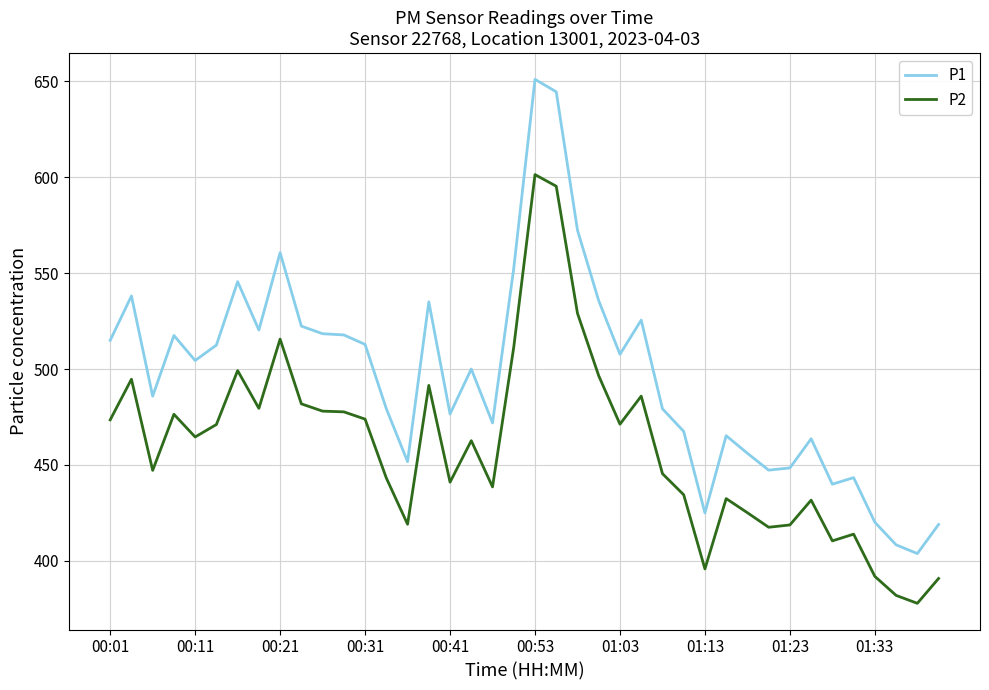

True or false: P2 and P1 intersect in this chart.

False